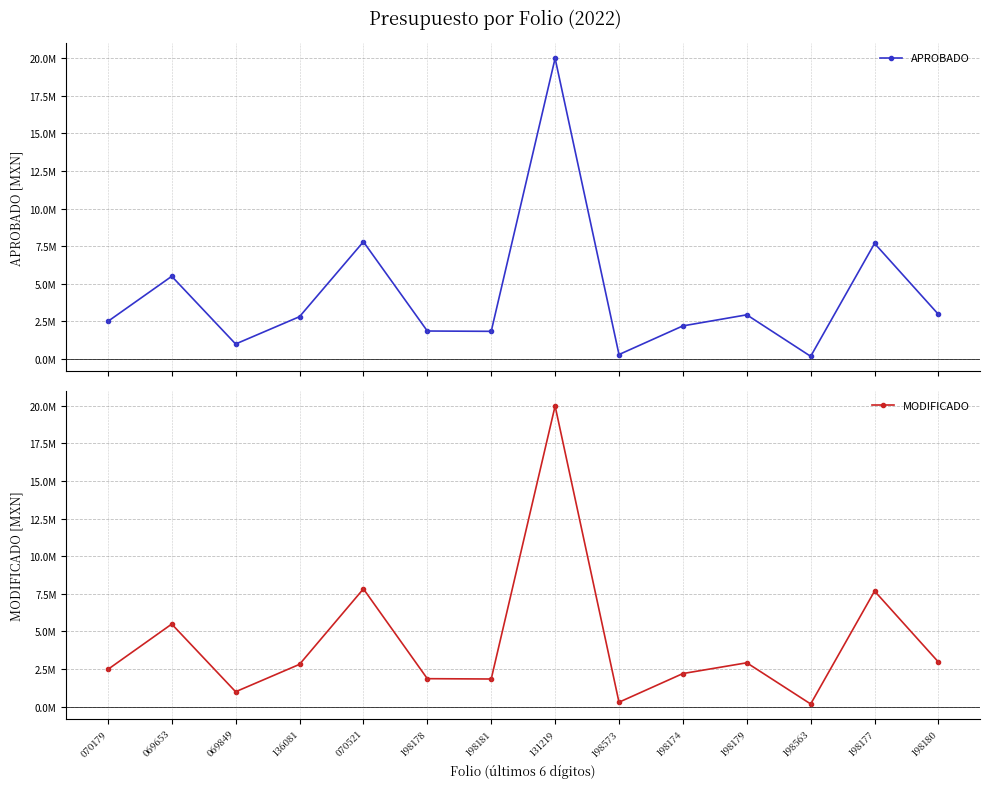

What is the difference between the APROBADO values at 198179 and 069653?

2560392.9